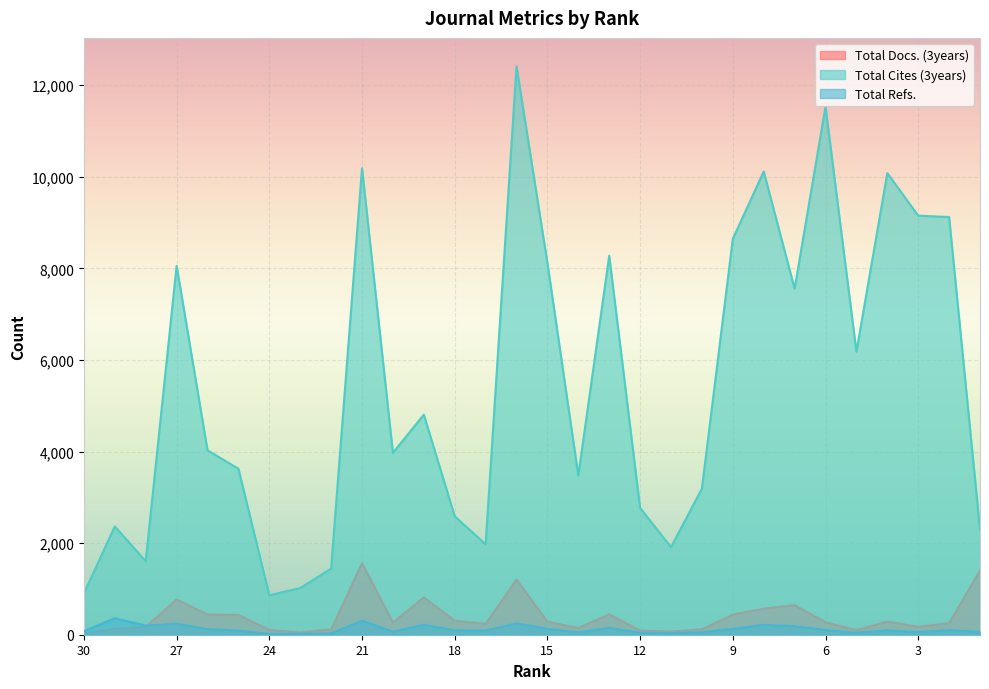

What value does the Total Docs. (3years) series have at 18?

307